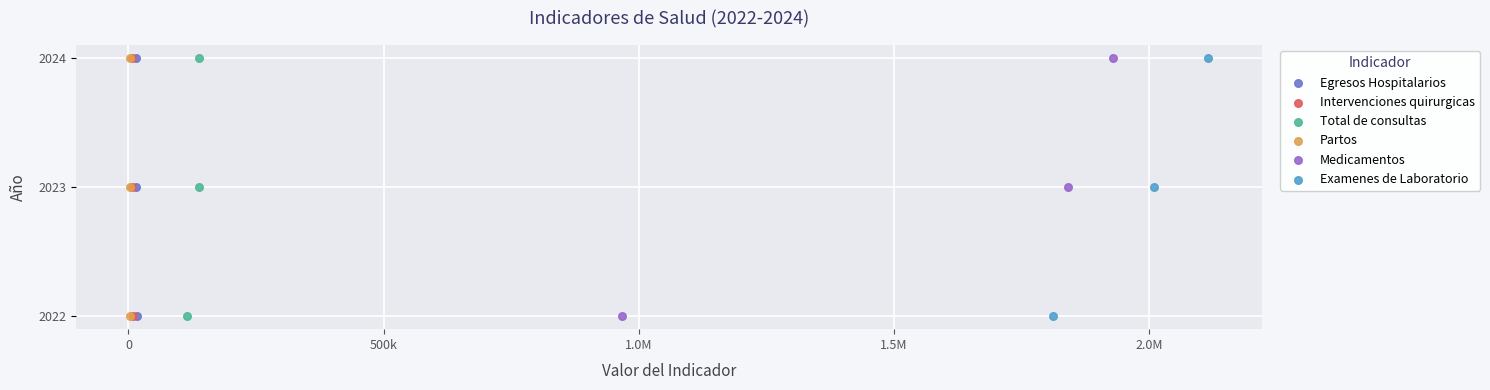

What are all the series names shown in the legend?

Egresos Hospitalarios, Intervenciones quirurgicas, Total de consultas, Partos, Medicamentos, Examenes de Laboratorio